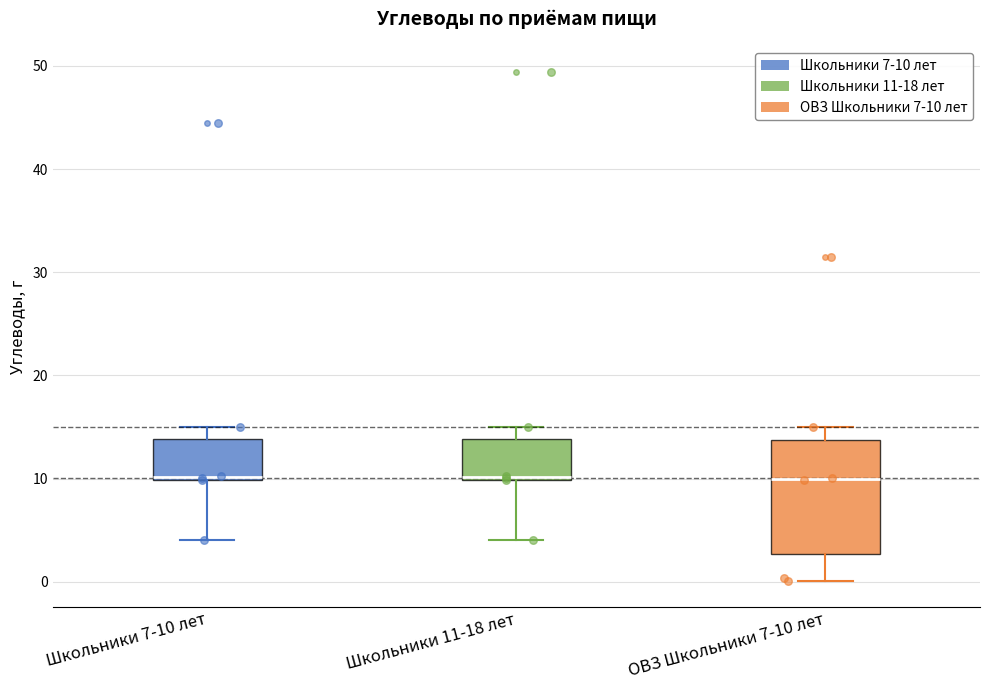

Reading left to right, transcribe this box plot: for each box, give where its median line is, the range the box spans, and where its two whiskers end, as read against the y-axis. The values are not printed on the chart, so give them approximately, as read against the axis.

Школьники 7-10 лет: median 10, box 10 to 14, whiskers 4 to 15
Школьники 11-18 лет: median 10, box 10 to 14, whiskers 4 to 15
ОВЗ Школьники 7-10 лет: median 10, box 3 to 14, whiskers 0 to 15